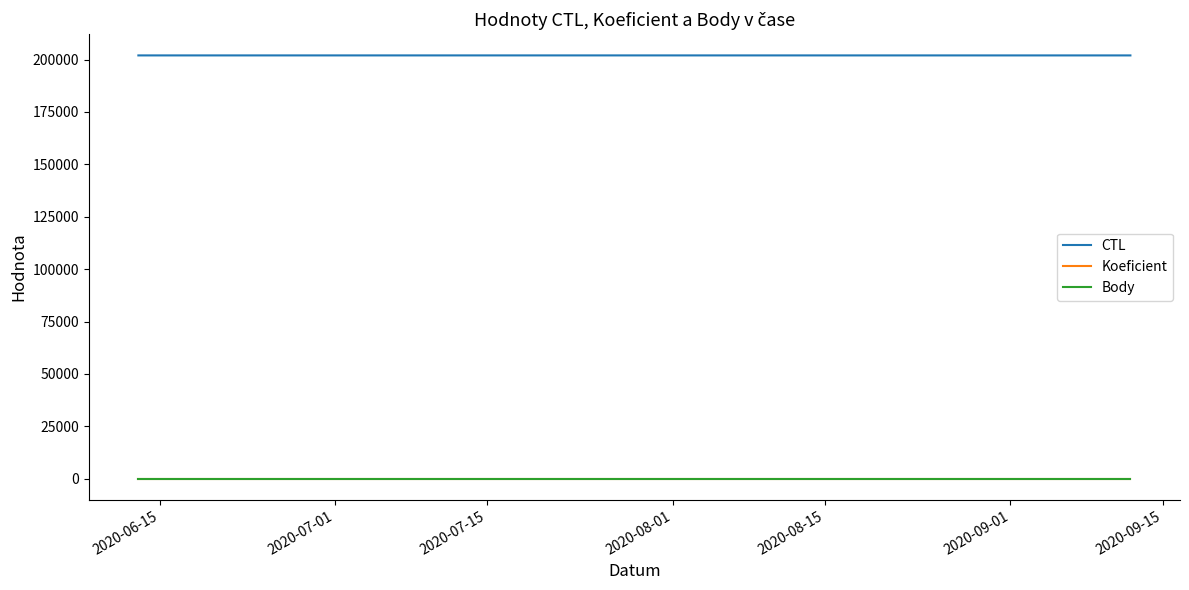

Which series has the largest total across all categories?

CTL